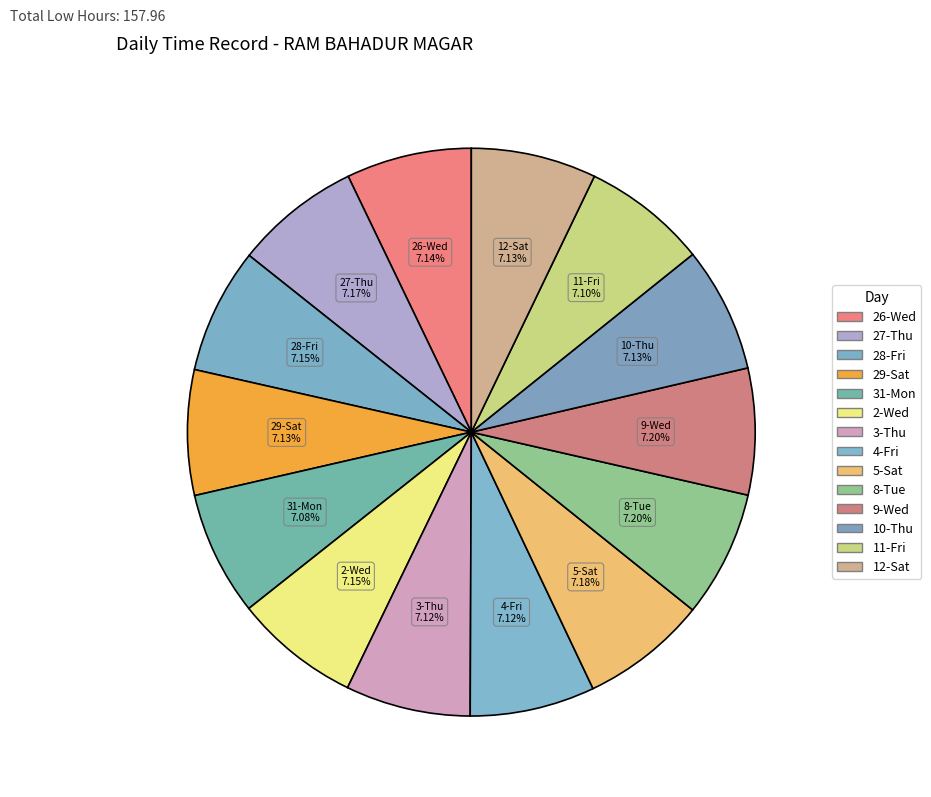

True or false: 9-Wed accounts for 1% of the total.

False